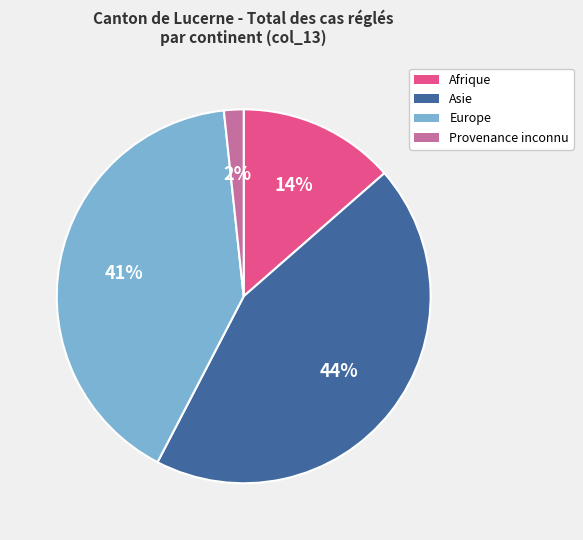

To the nearest percent, what is the difference between the largest and smallest slice percentages?

42%